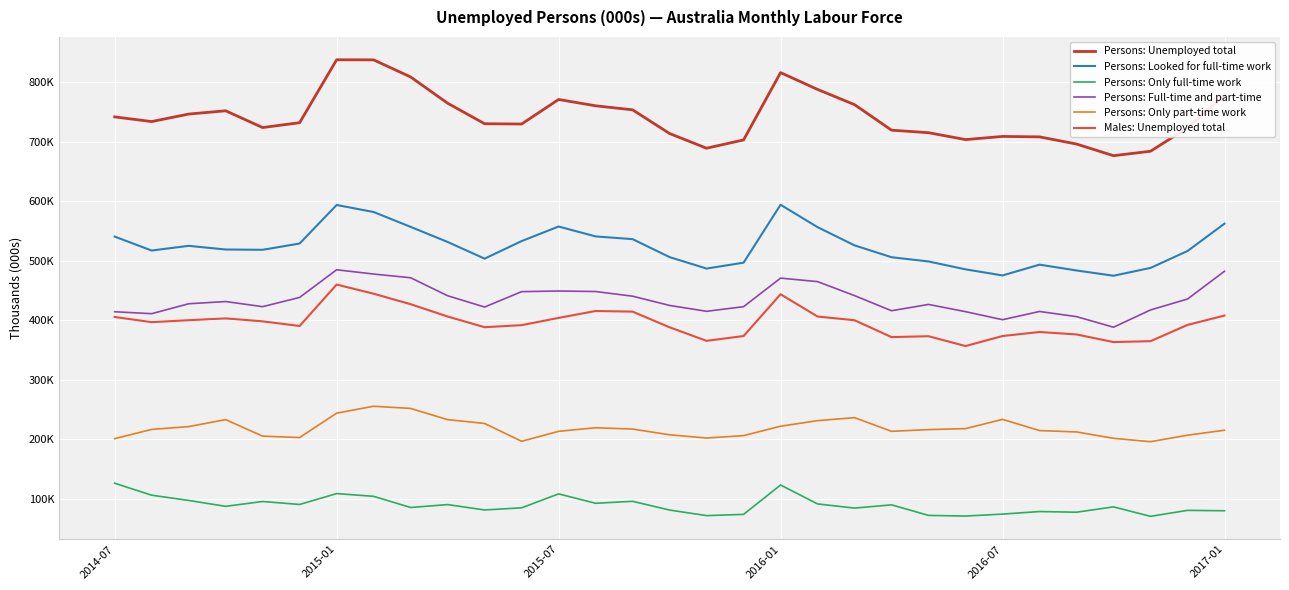

Rank the series by their maximum value, from highest to lowest.

Persons: Unemployed total, Persons: Looked for full-time work, Persons: Full-time and part-time, Males: Unemployed total, Persons: Only part-time work, Persons: Only full-time work